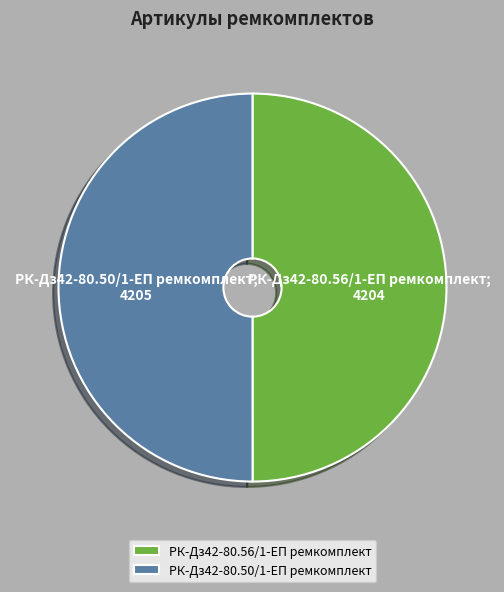

Combined, do РК-Дз42-80.50/1-ЕП ремкомплект and РК-Дз42-80.56/1-ЕП ремкомплект account for over 50%?

Yes